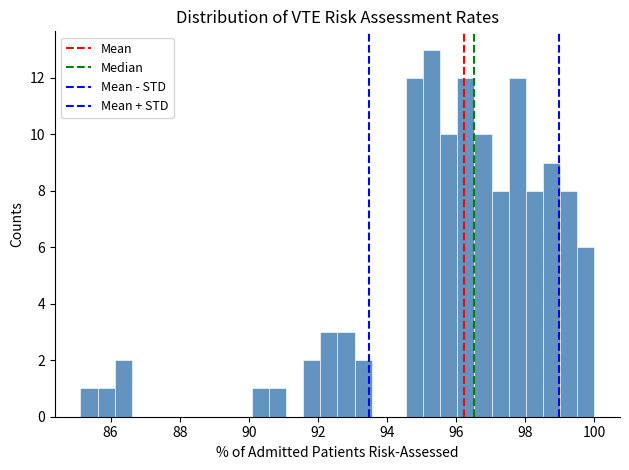

Read against the x-axis, roughly where is the centre of the tallest bar?

95.2